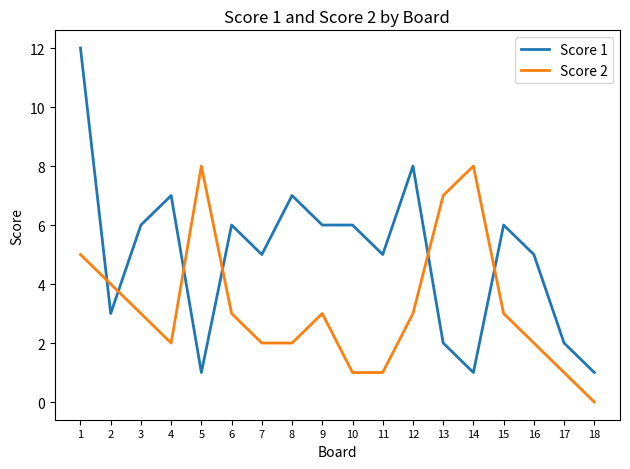

Reading left to right, extract all data points from this chart.

Score 1: 12	3	6	7	1	6	5	7	6	6	5	8	2	1	6	5	2	1
Score 2: 5	4	3	2	8	3	2	2	3	1	1	3	7	8	3	2	1	0